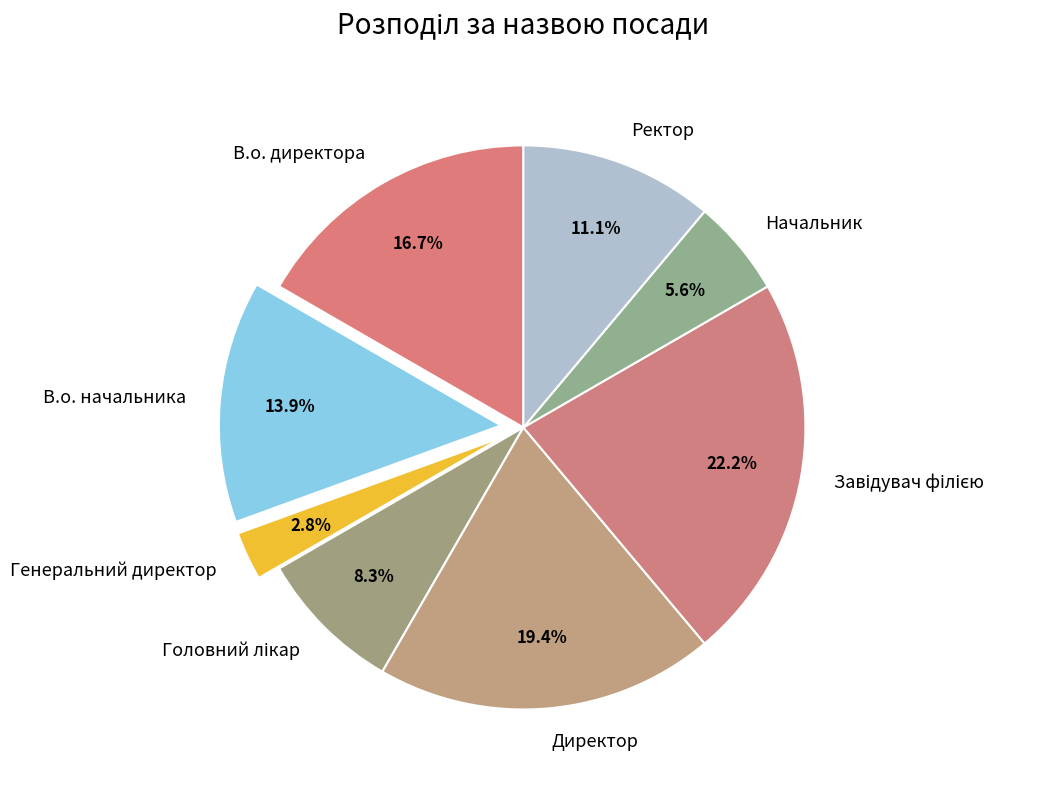

Combined, what portion of the pie is Генеральний директор and Директор?

22.2%